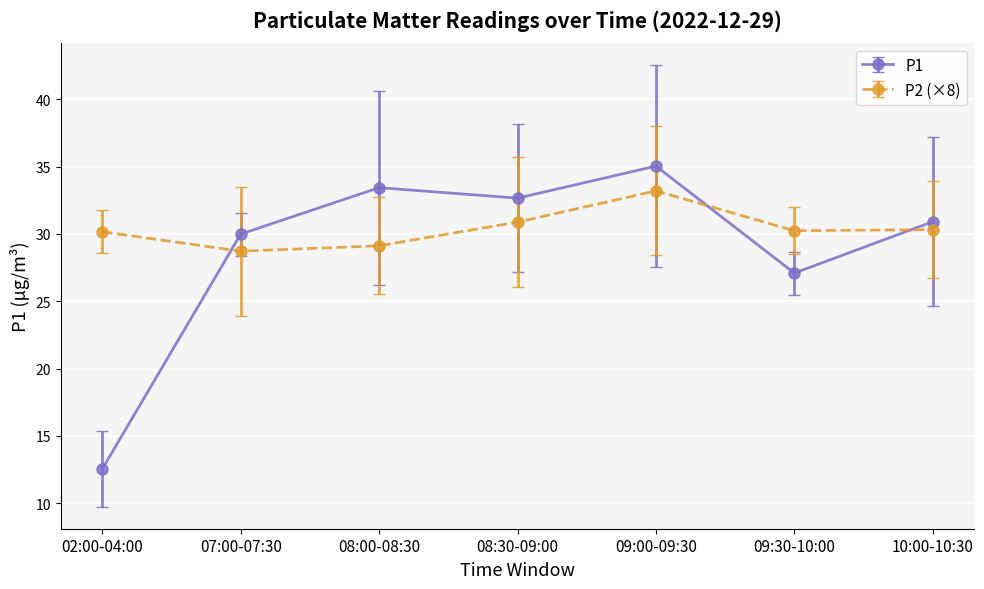

How many data points does each series have?

7